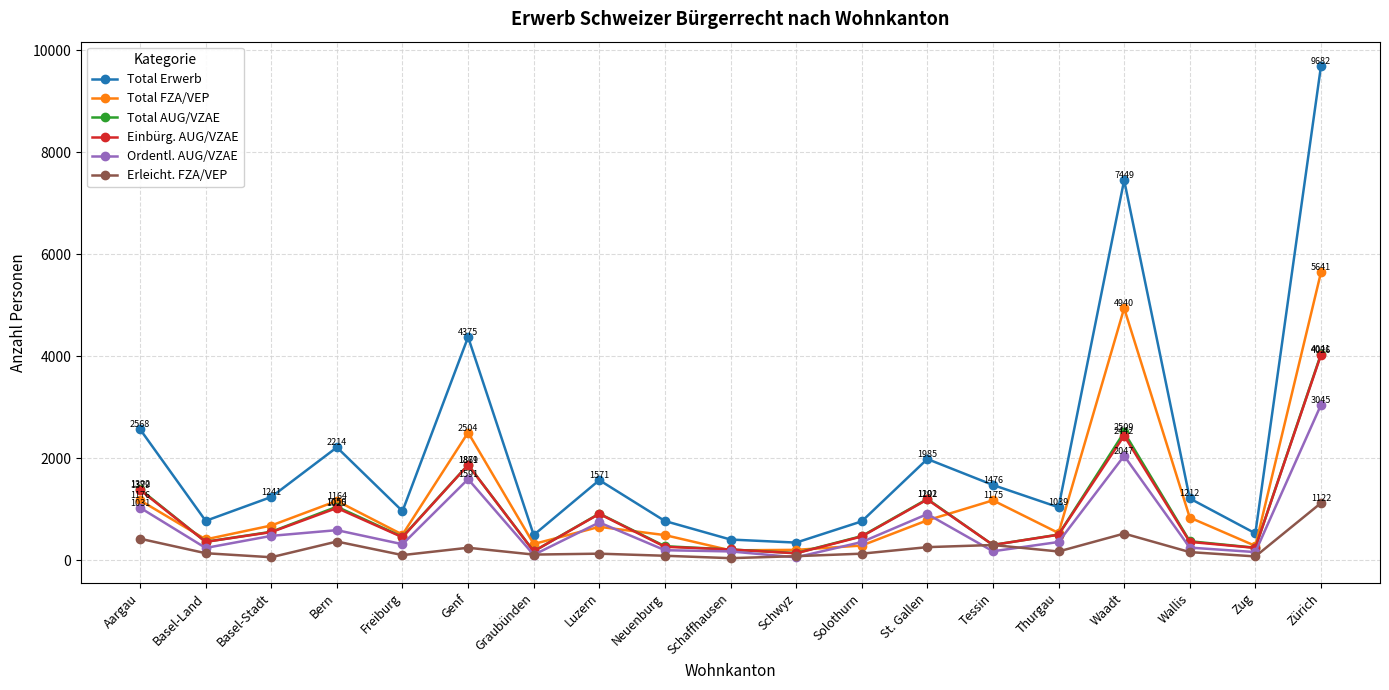

True or false: Total AUG/VZAE has more than 0 points higher than both neighbors.

True